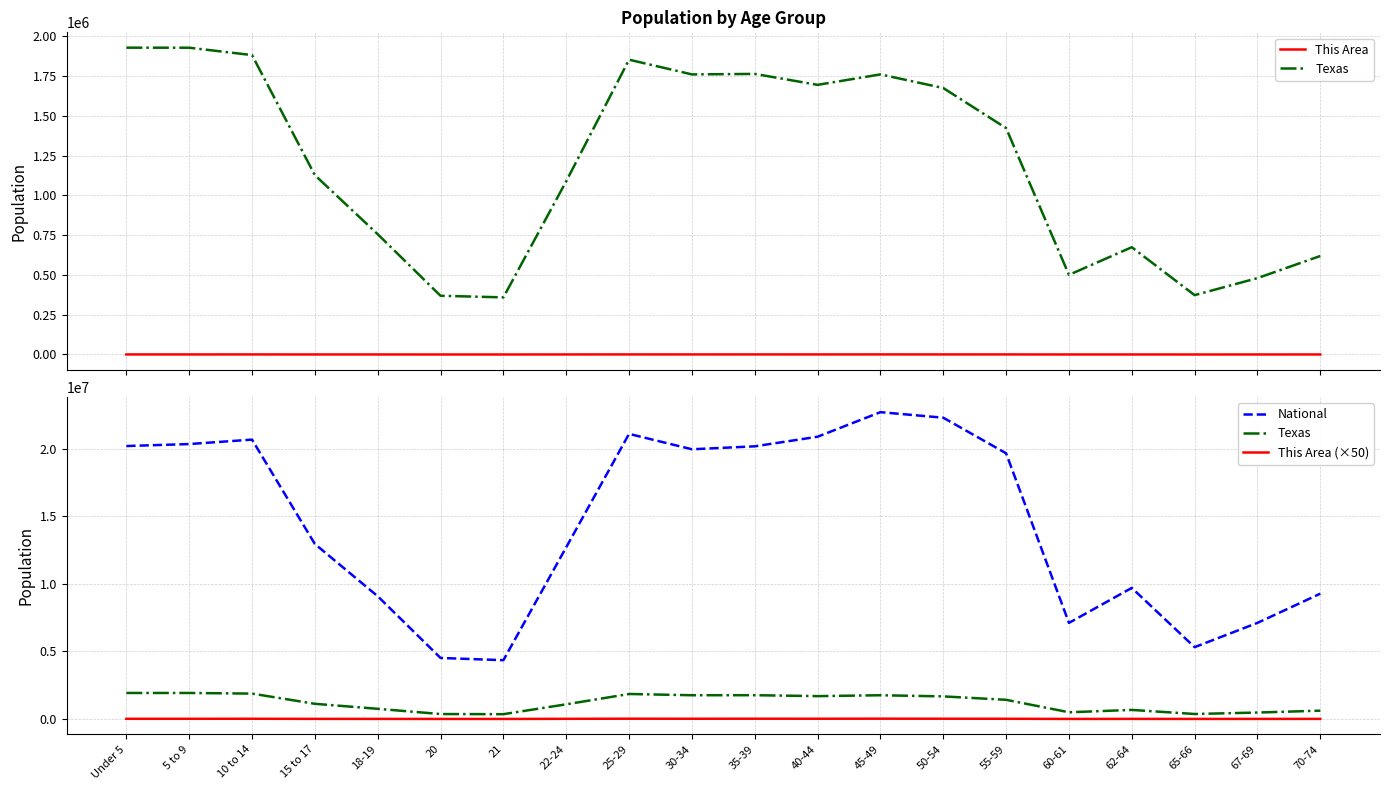

What are all the series names shown in the legend?

This Area, Texas, National, This Area (×50)